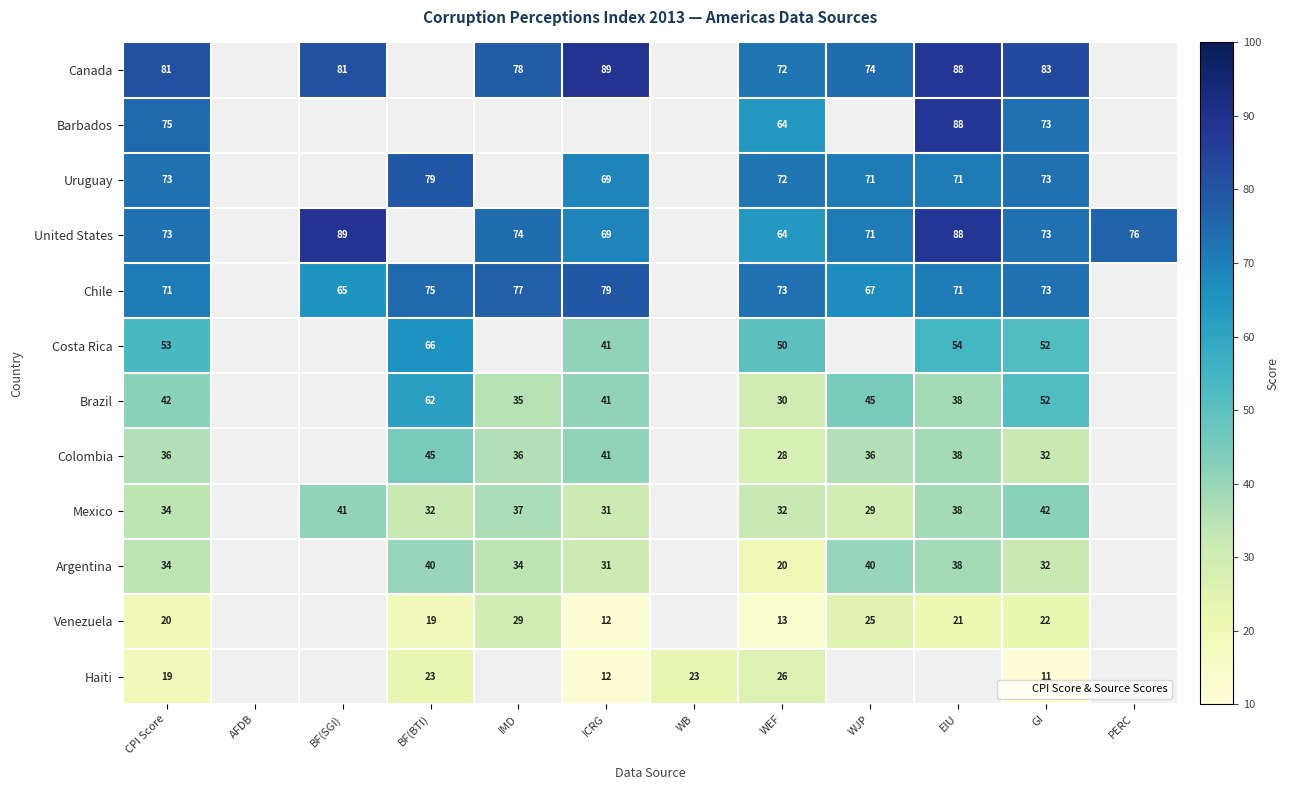

Which category has the highest value in the Venezuela series?

IMD